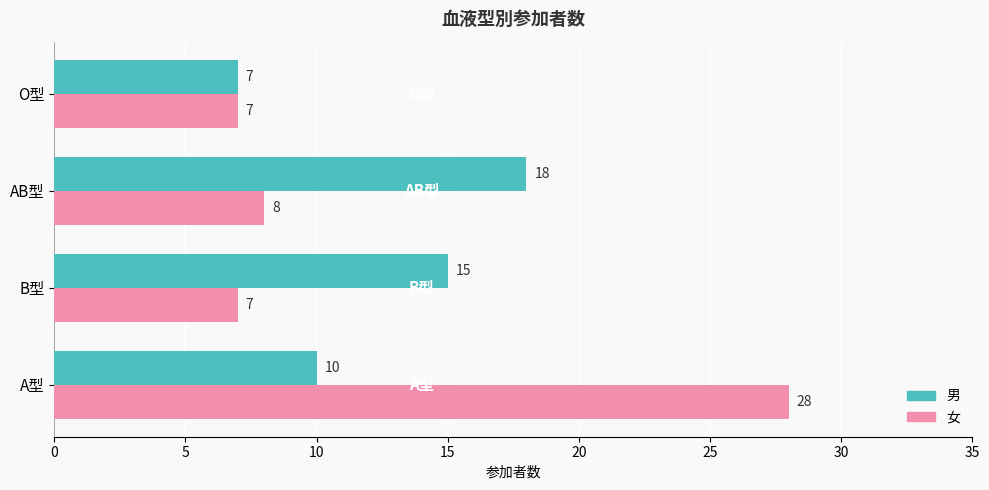

Rank the series by their maximum value, from lowest to highest.

男, 女